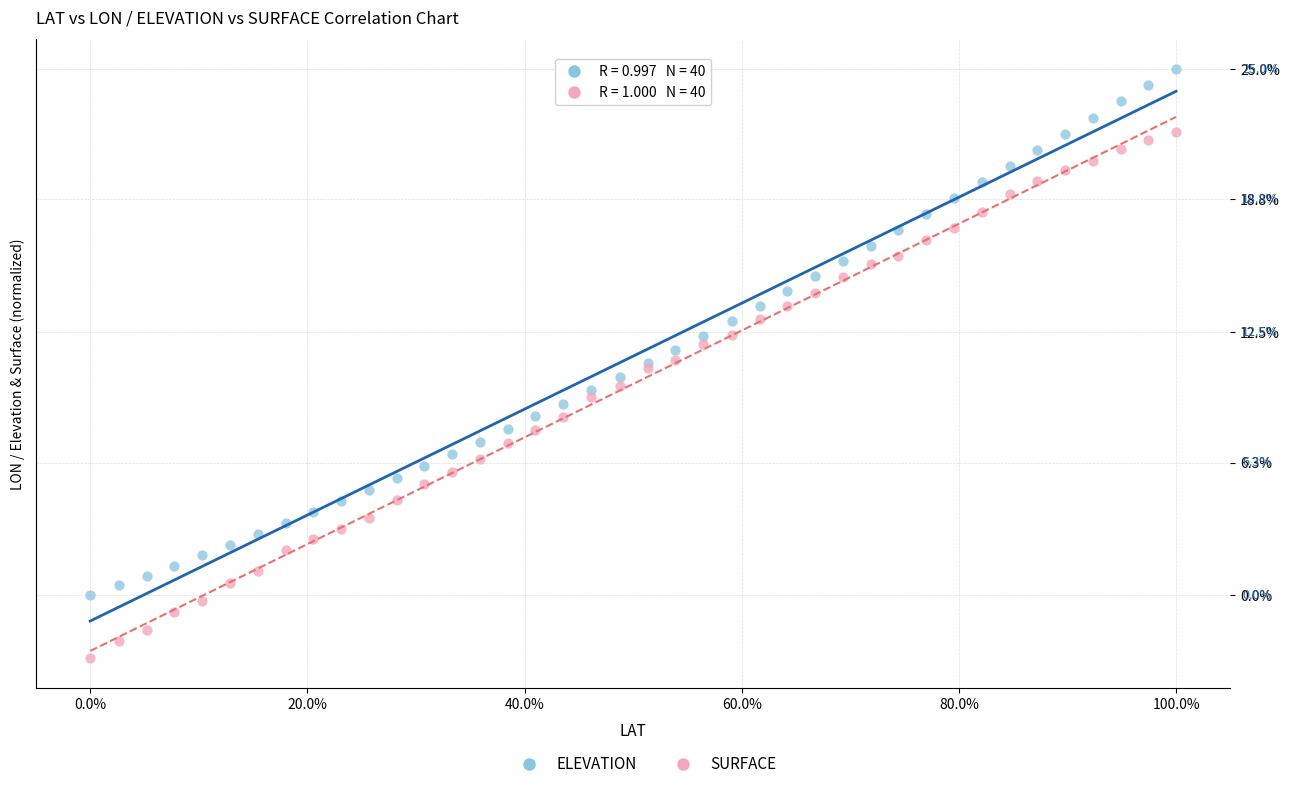

What is the X range (max minus min) for the scatter plot?

100.0